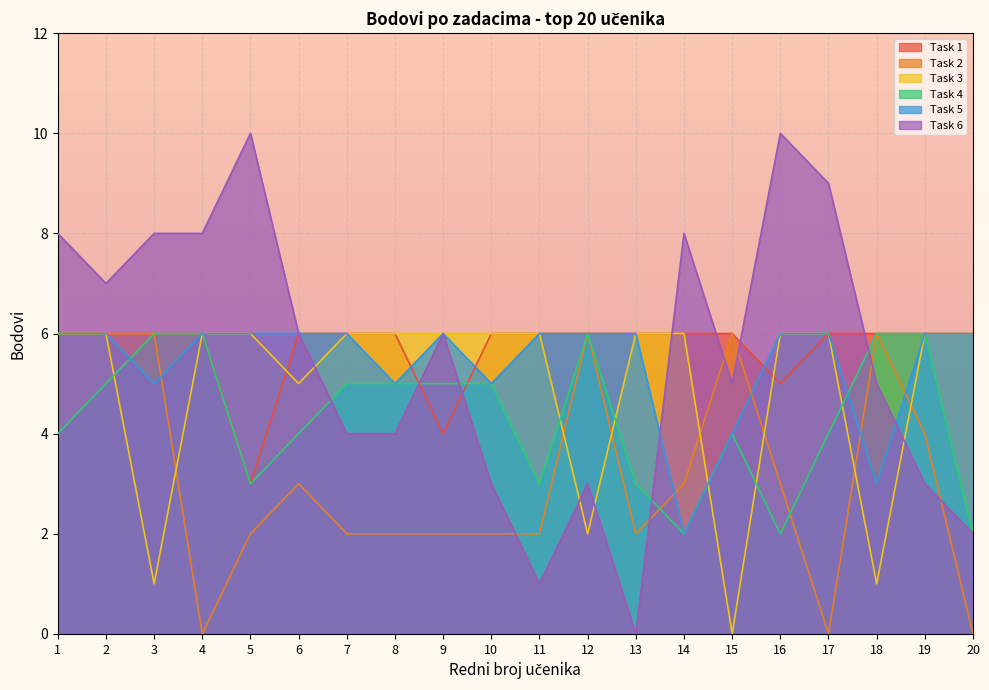

Where do Task 6 and Task 4 first cross each other?

6 and 7